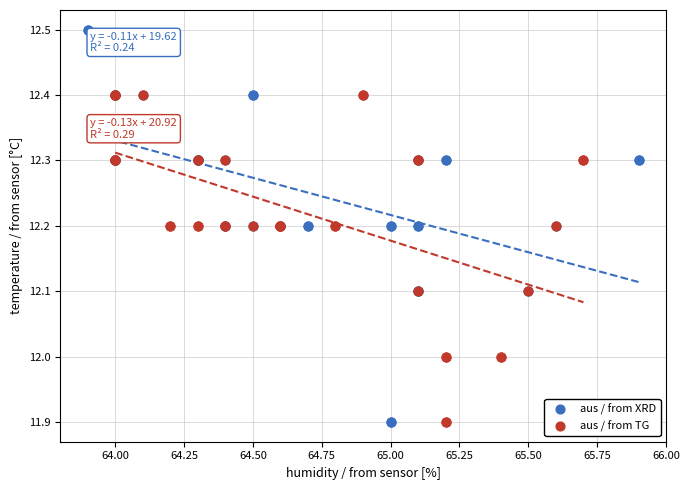

Which series contains the highest Y value?

aus / from XRD